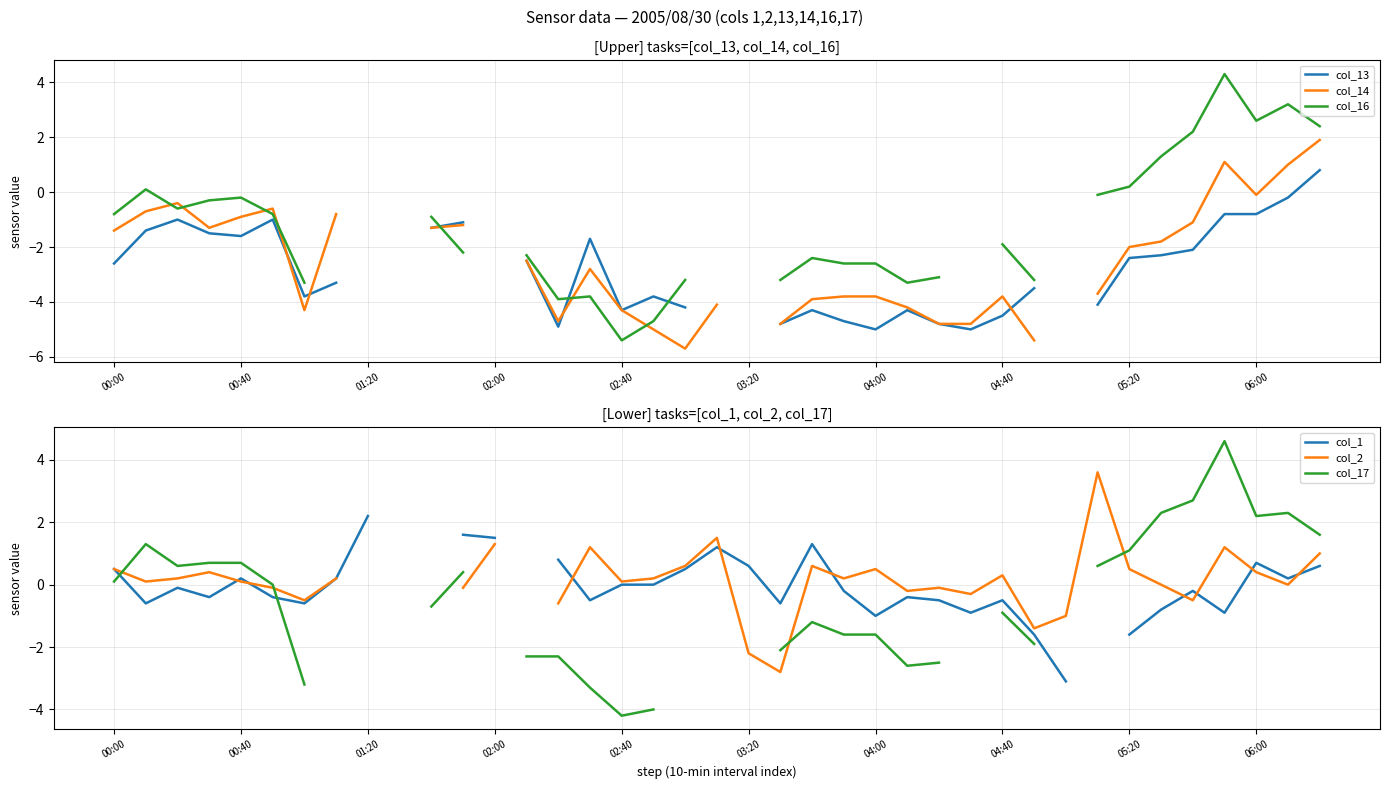

What is the total value across all series at 17?

-17.3